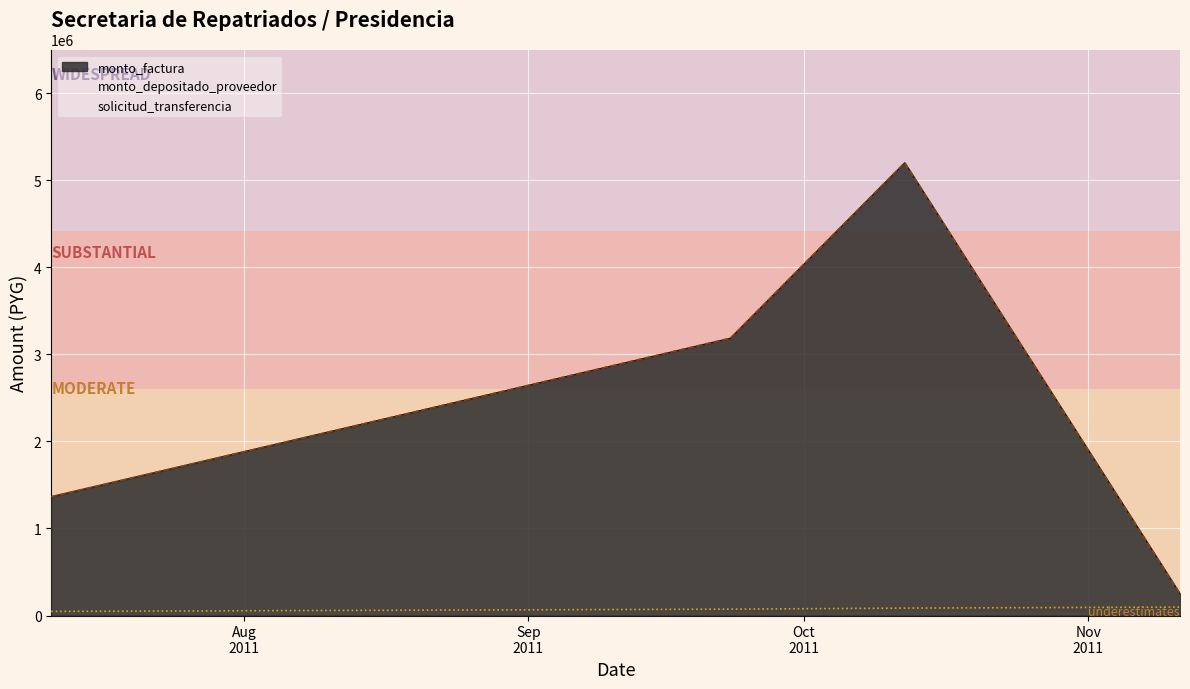

What is the spread (max minus min) of values at 2011-09-23?

3111953